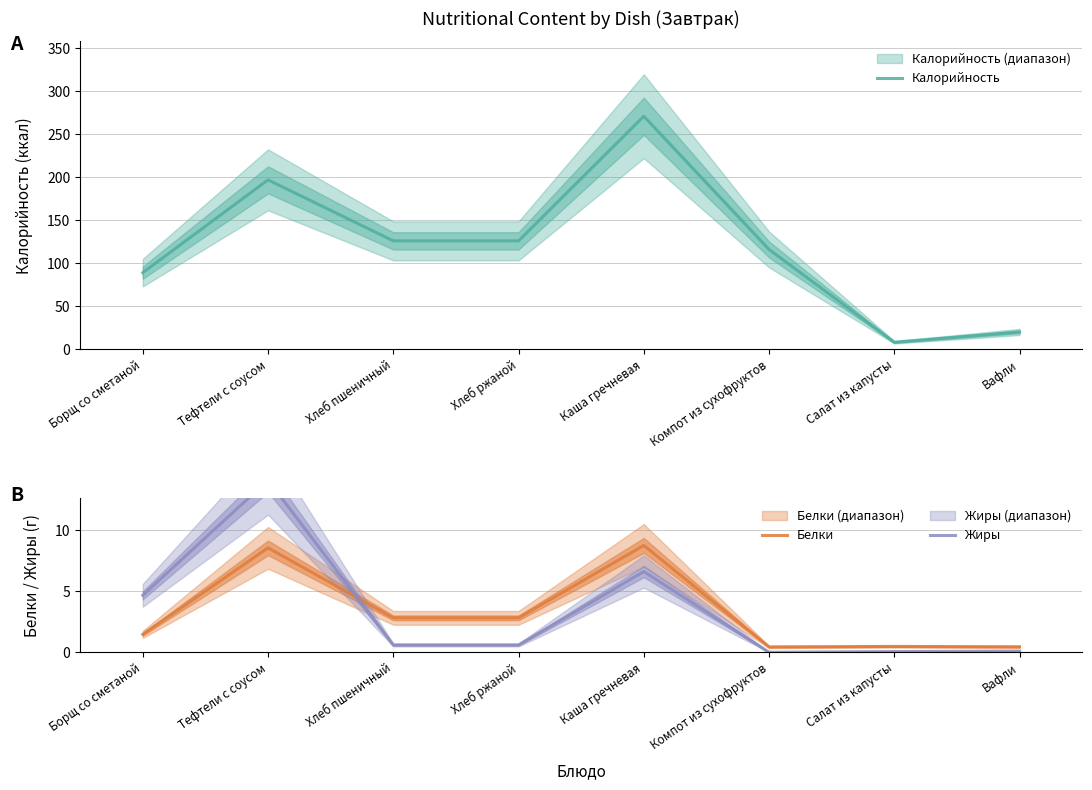

What is the greatest value displayed?

271.0